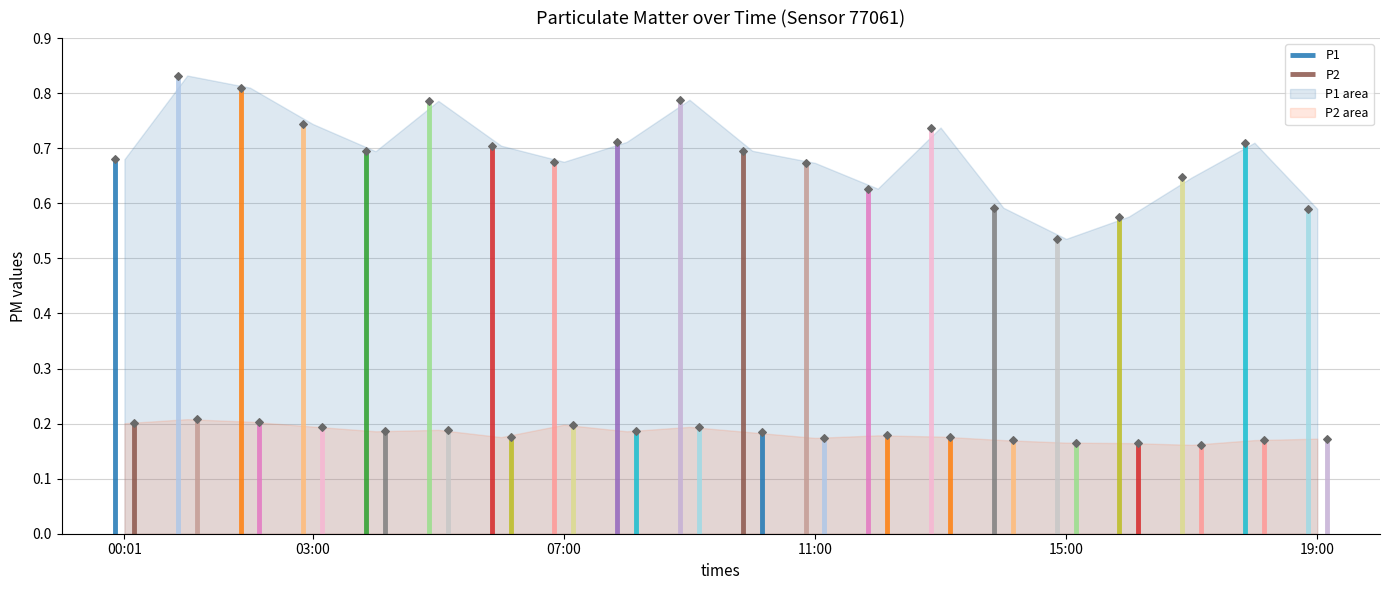

Which series has the largest total across all categories?

P1